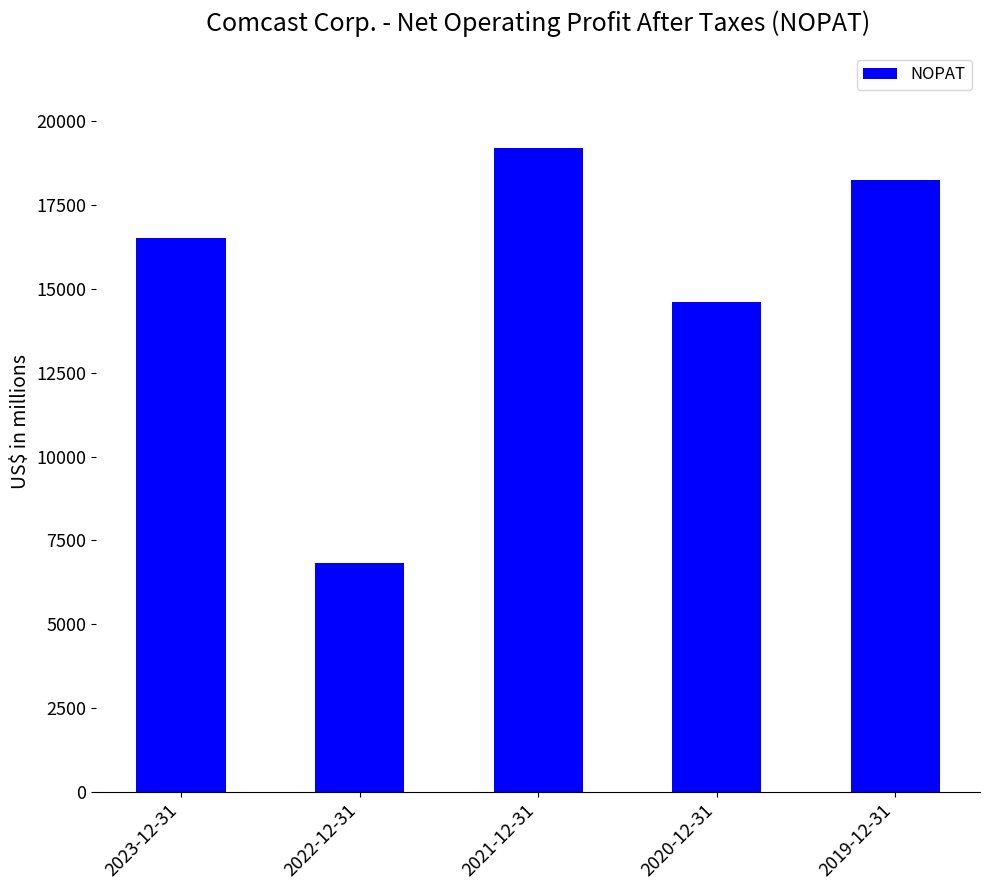

What is the ratio of the value at 2023-12-31 to the value at 2019-12-31?

0.9